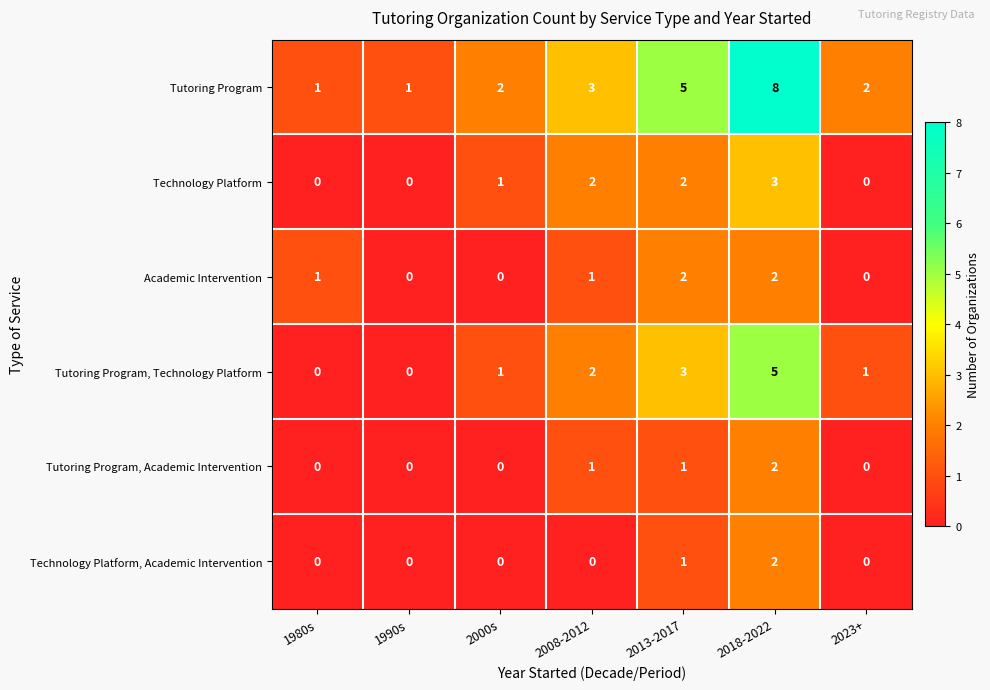

The value of Tutoring Program at 2008-2012 is 4. True or false?

False